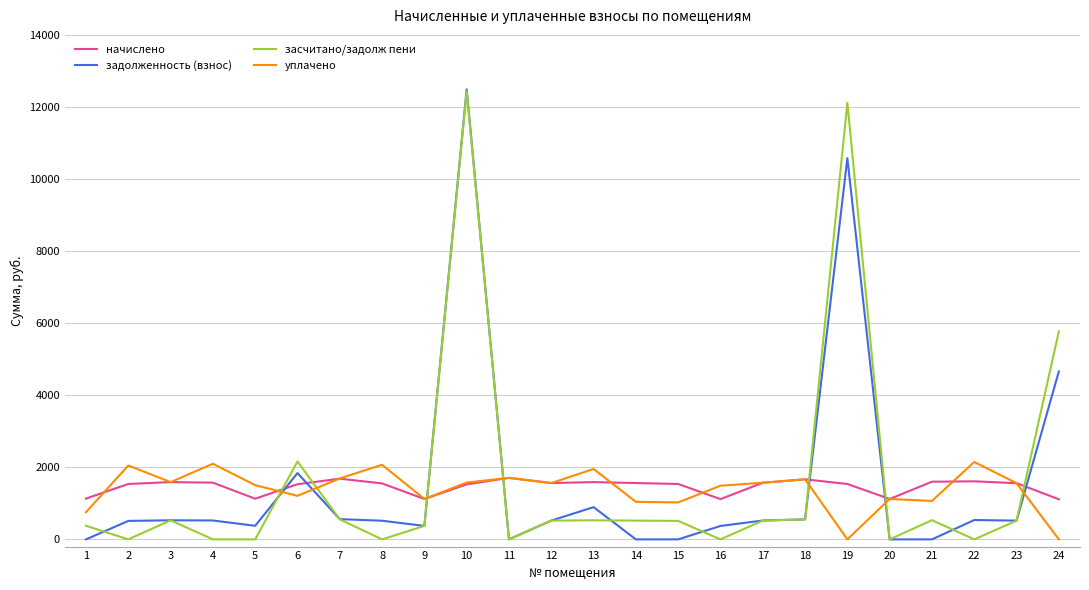

Where do начислено and уплачено first cross each other?

1 and 2